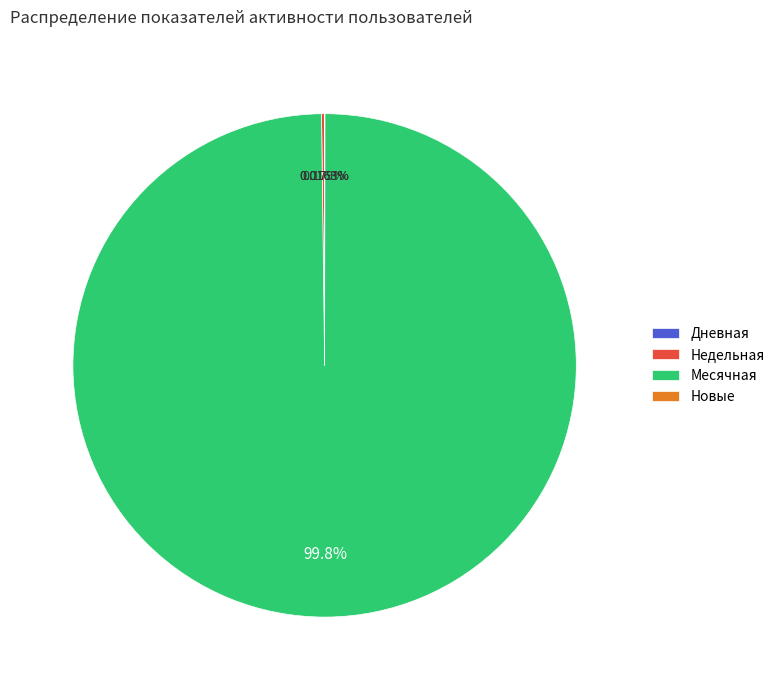

Which category has the biggest portion of the pie?

Месячная